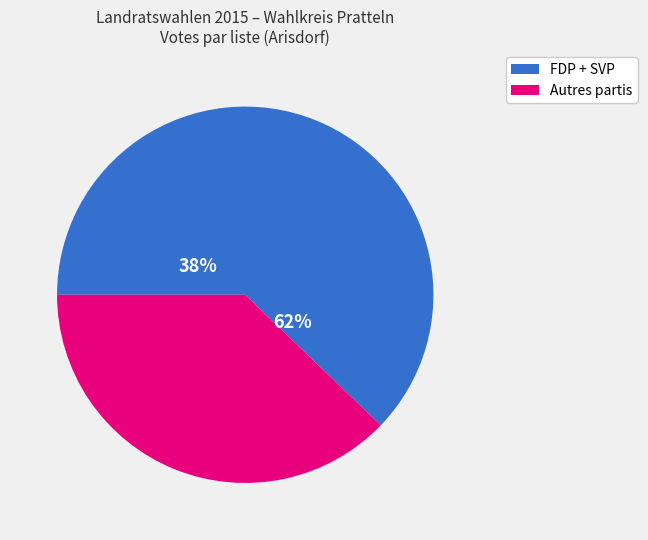

The Grüne slice represents 17% of the pie. True or false?

False